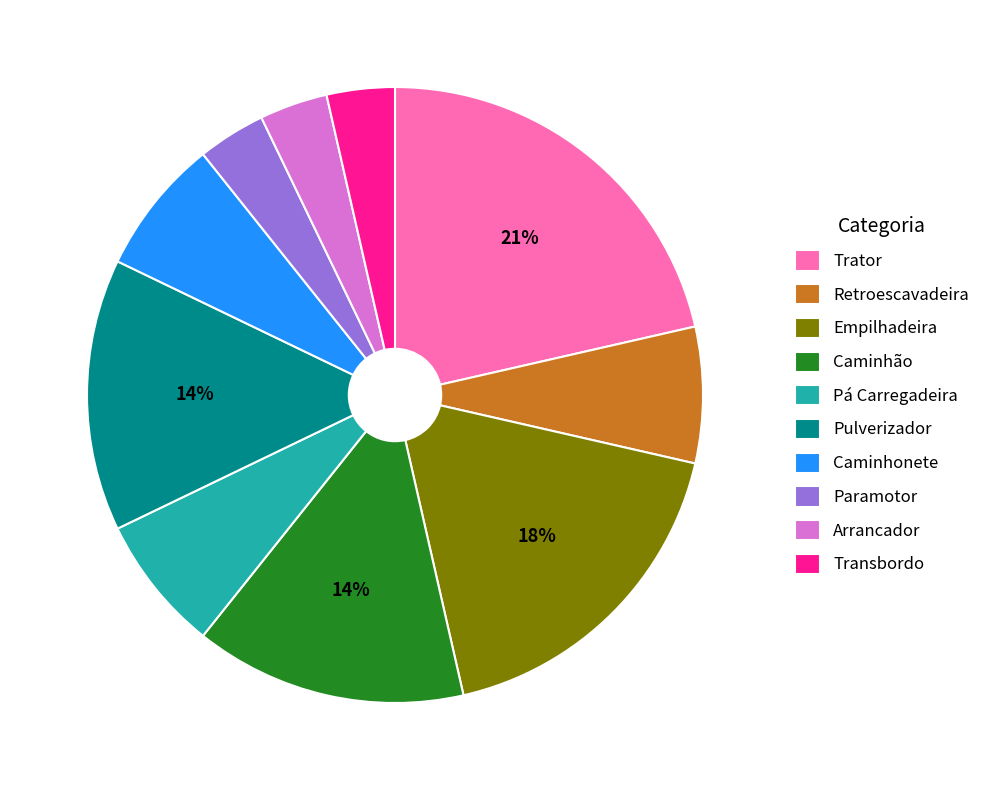

What percentage is the Empilhadeira slice, to the nearest percent?

18%